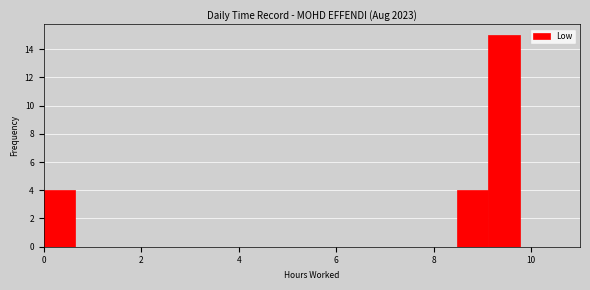

Read against the x-axis, roughly where is the centre of the tallest bar?

9.4